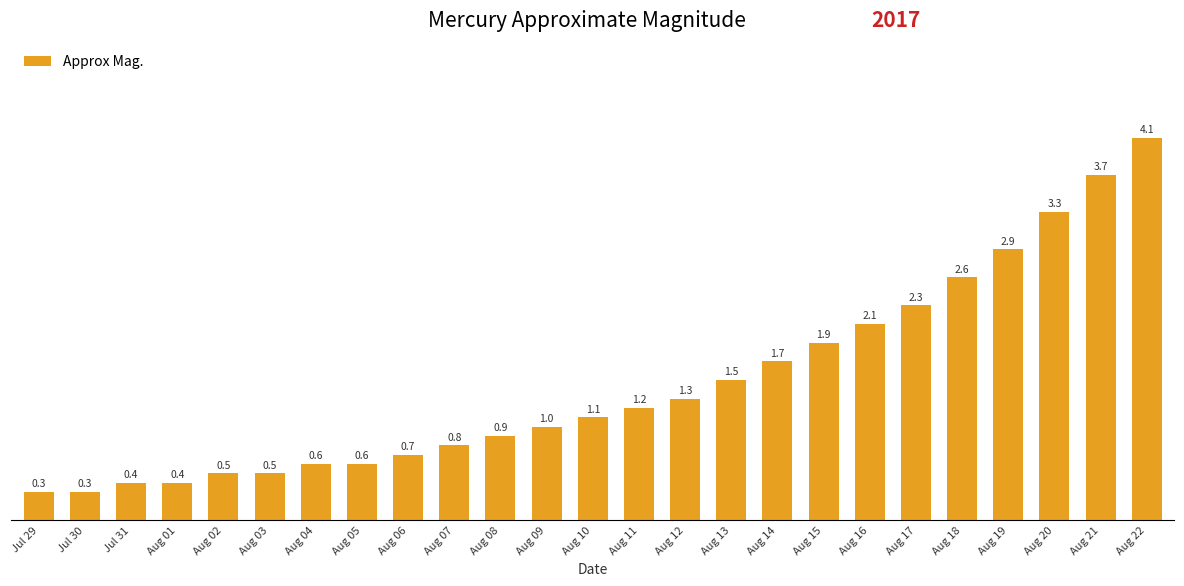

What is the greatest value displayed?

4.1